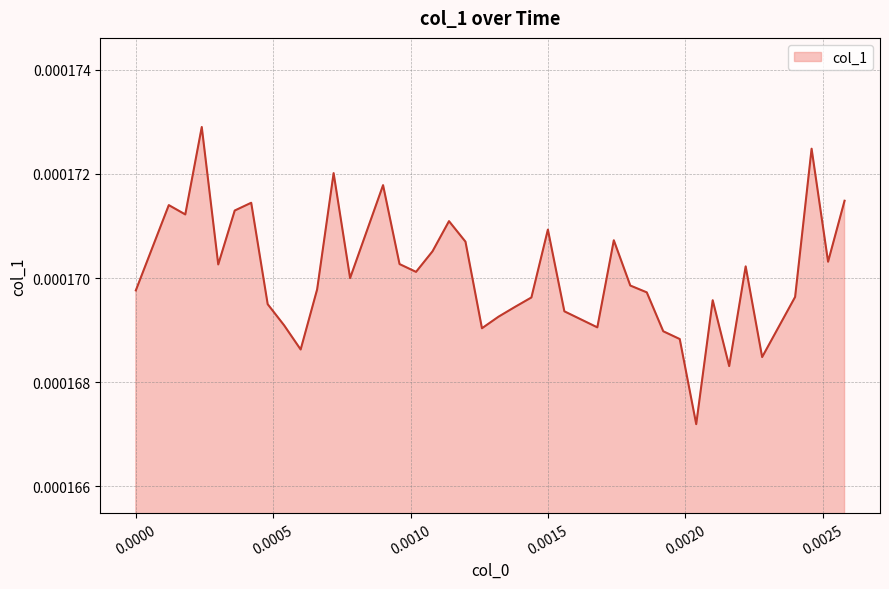

Is this an area chart (filled region under the line)?

Yes